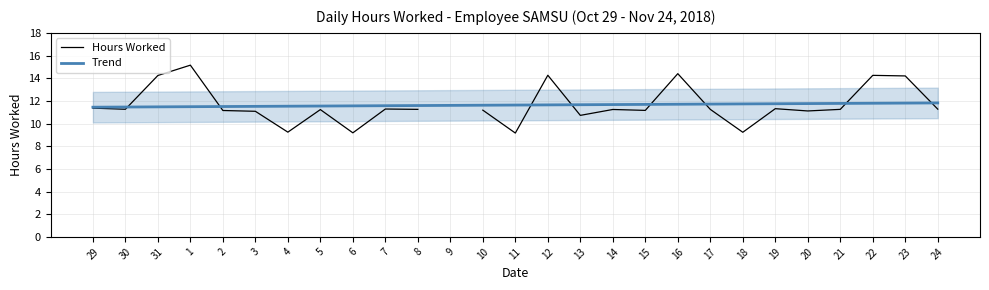

Which series ends up on top after the final intersection of Trend and Hours Worked?

Trend